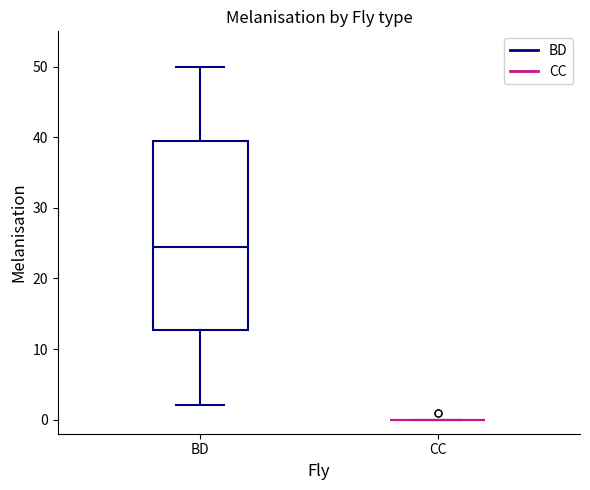

Where does the upper whisker of the box for BD end on the y-axis? The values are not printed on the chart, so give them approximately, as read against the axis.

50